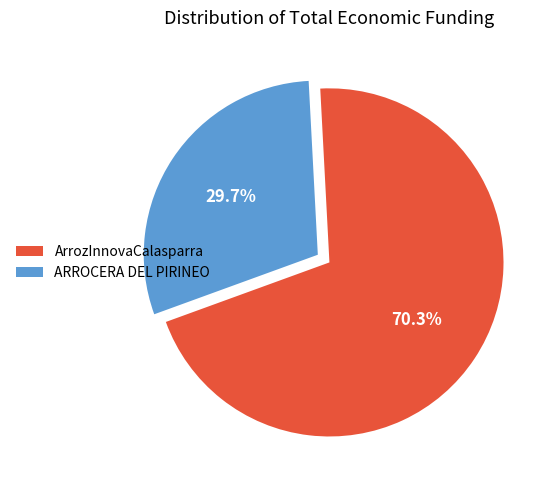

Combined, what portion of the pie is ArrozInnovaCalasparra and ARROCERA DEL PIRINEO?

100.0%